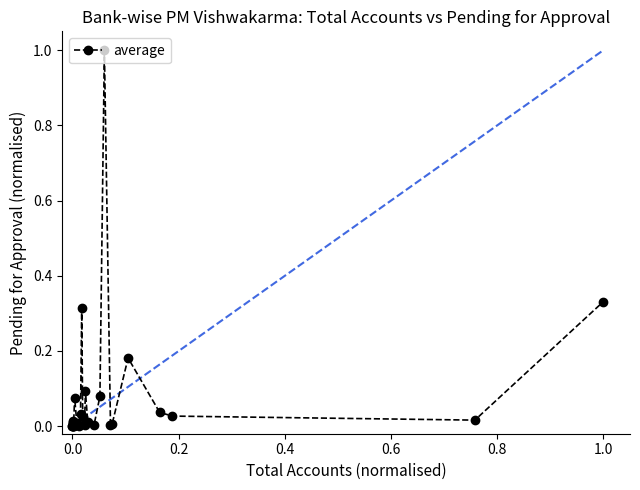

What is the greatest value displayed?

1.0